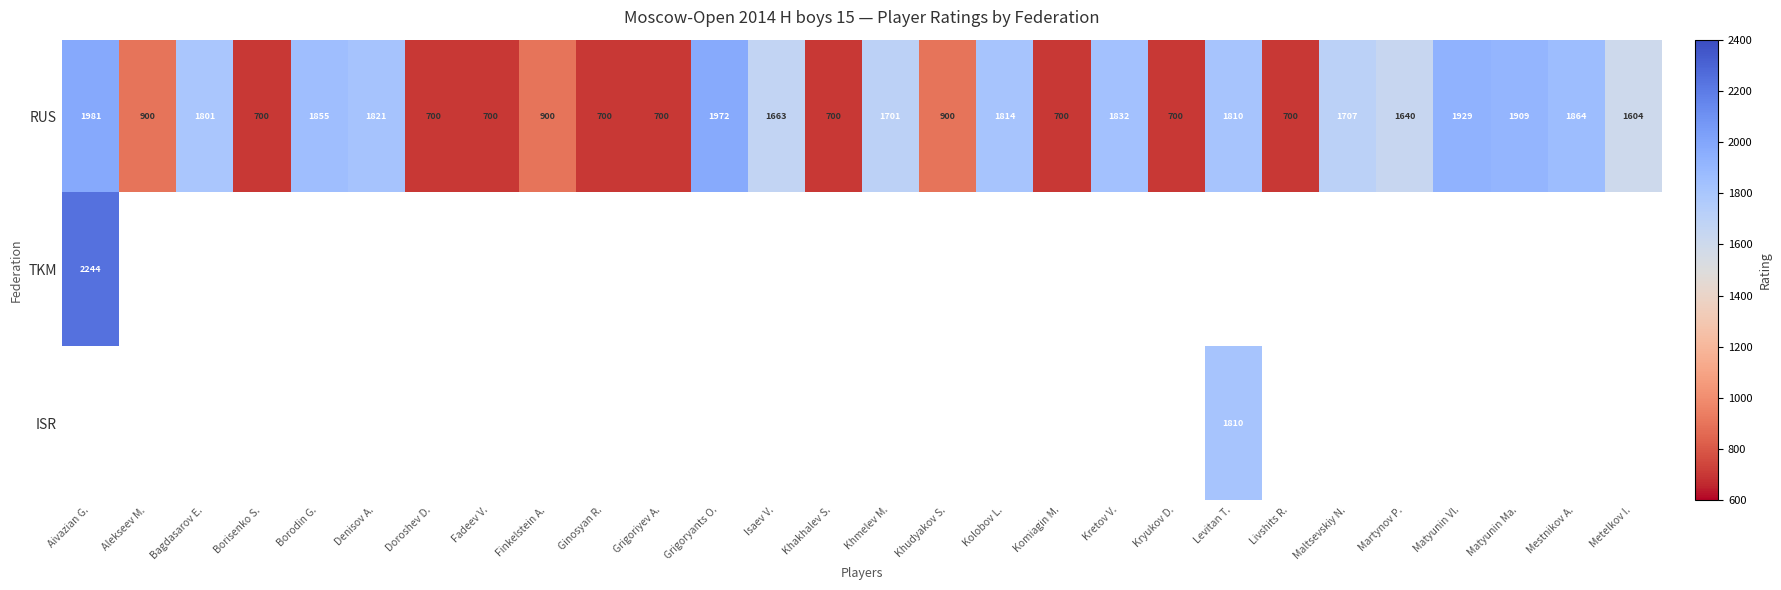

Count the number of categories in the chart.

28